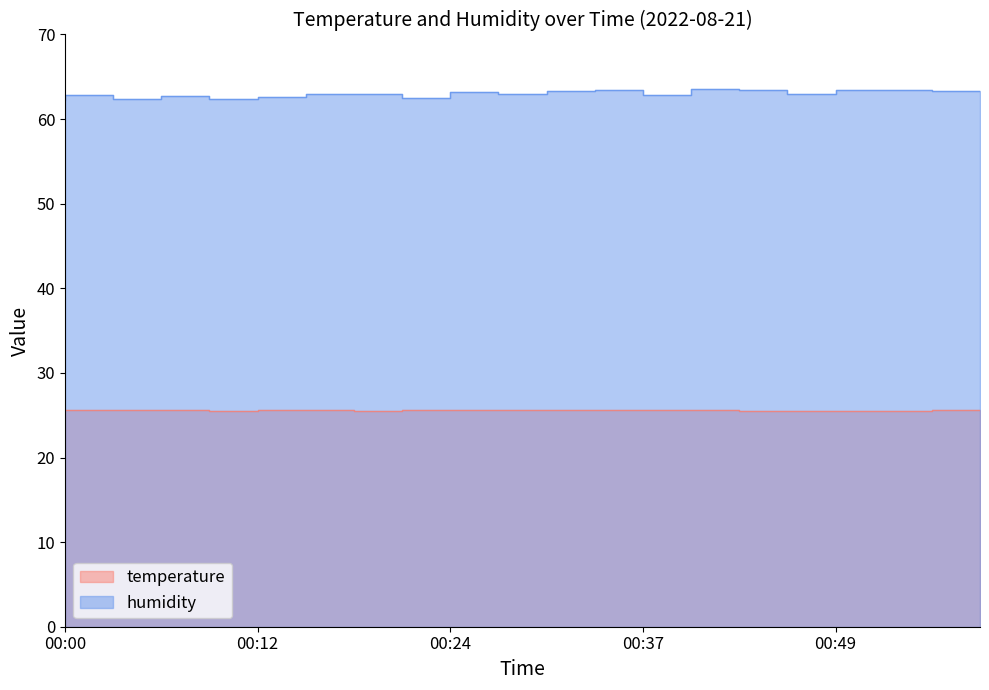

True or false: temperature has more than 1 points higher than both neighbors.

True